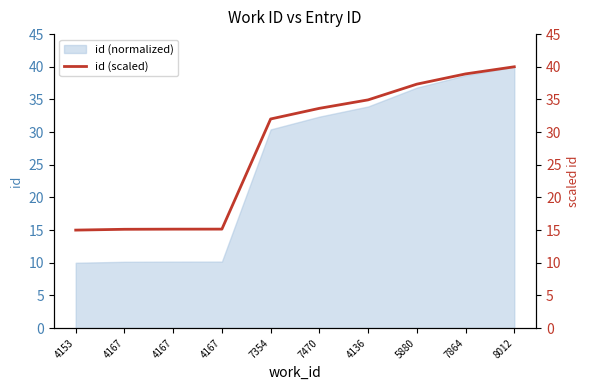

The chart shows a value of 22.5 at 7864. True or false?

False